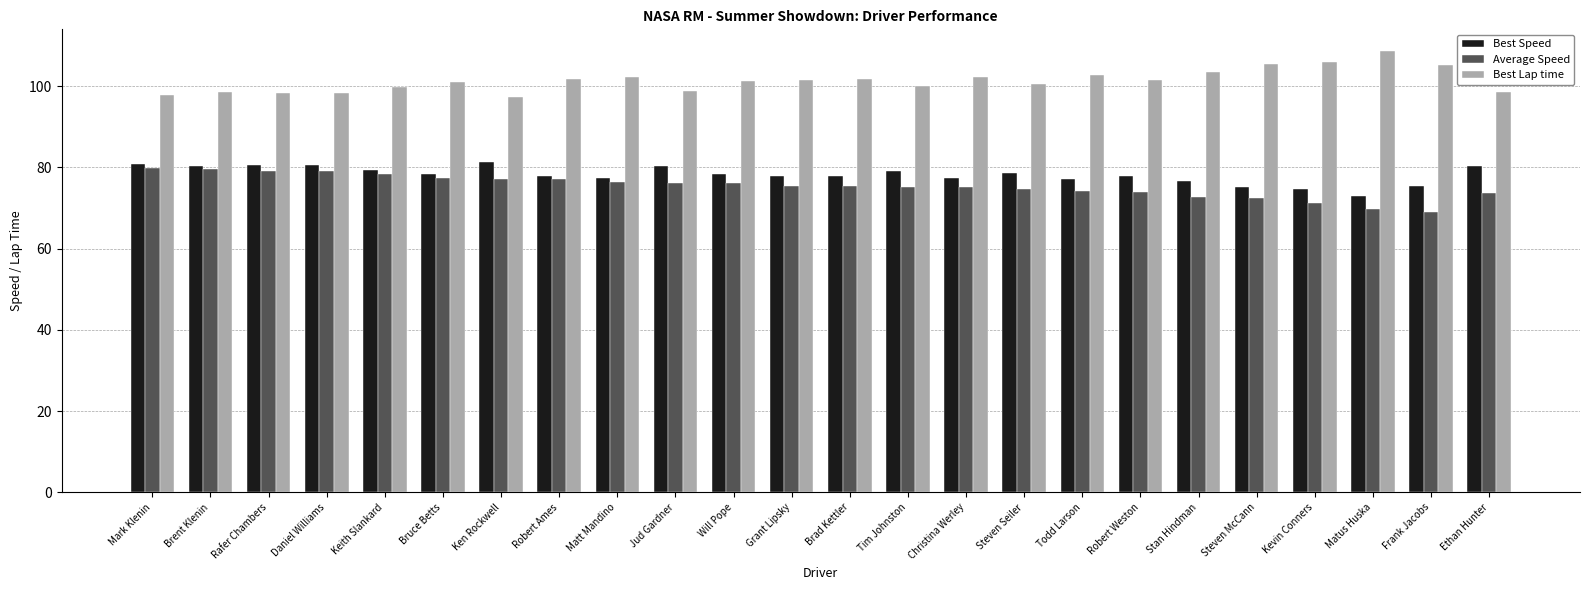

How many bars are there in total?

72